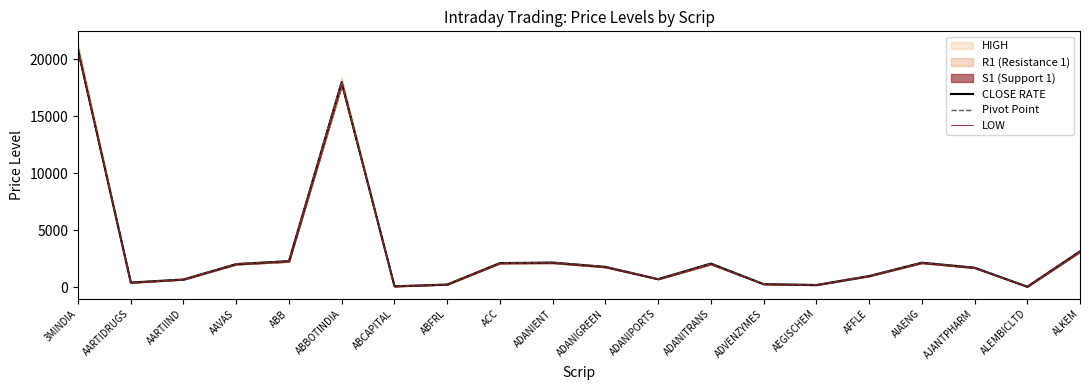

At which category does Pivot Point reach its first local peak?

ABBOTINDIA